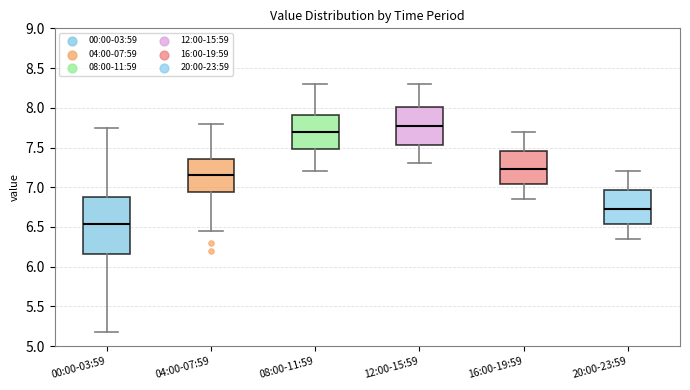

Reading left to right, transcribe this box plot: for each box, give where its median line is, the range the box spans, and where its two whiskers end, as read against the y-axis. The values are not printed on the chart, so give them approximately, as read against the axis.

00:00-03:59: median 6.55, box 6.15 to 6.85, whiskers 5.20 to 7.75
04:00-07:59: median 7.15, box 6.95 to 7.35, whiskers 6.45 to 7.80
08:00-11:59: median 7.70, box 7.50 to 7.90, whiskers 7.20 to 8.30
12:00-15:59: median 7.80, box 7.55 to 8.00, whiskers 7.30 to 8.30
16:00-19:59: median 7.25, box 7.05 to 7.45, whiskers 6.85 to 7.70
20:00-23:59: median 6.75, box 6.55 to 6.95, whiskers 6.35 to 7.20